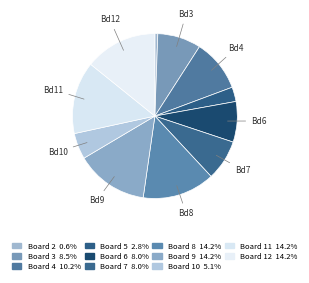

To the nearest percent, what is the difference between the largest and smallest slice percentages?

14%